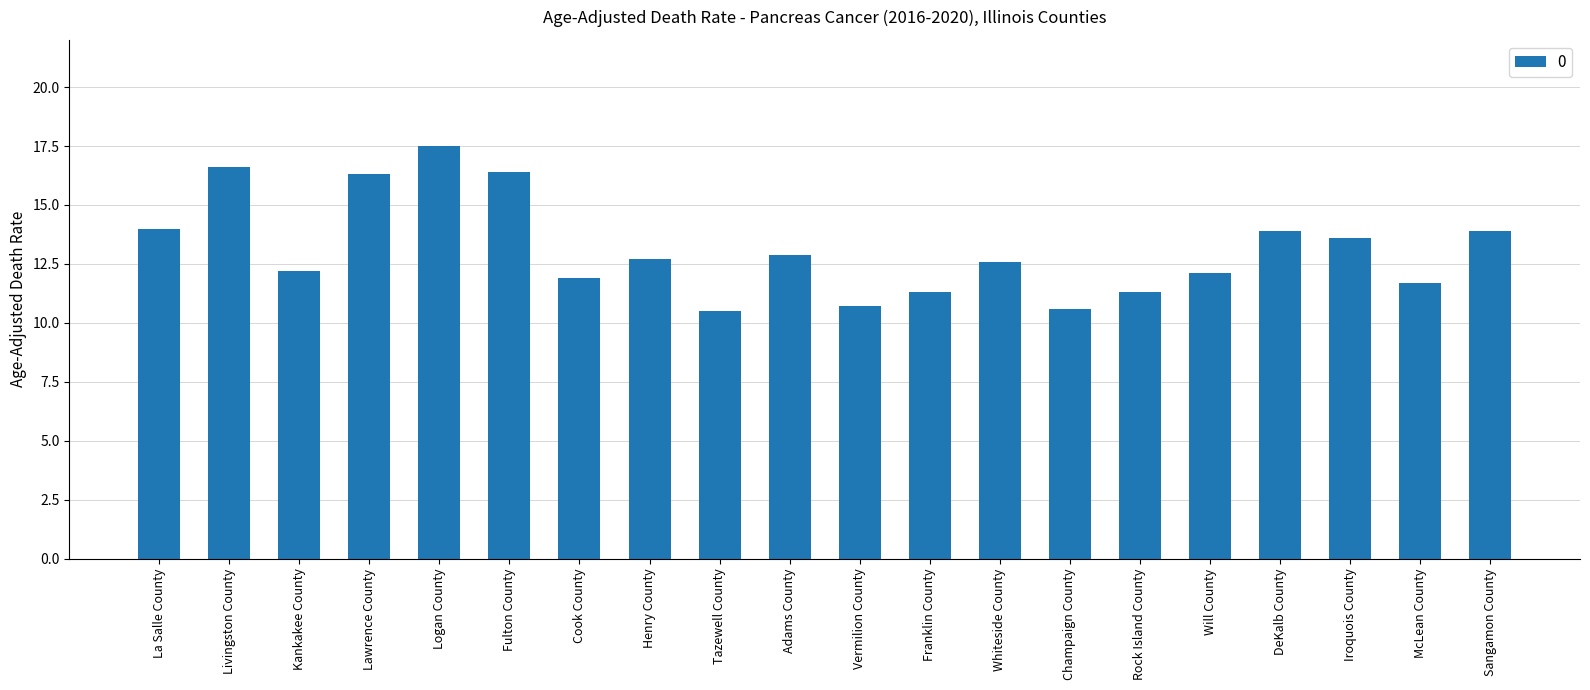

What is the label of the 13th bar from the left?

Whiteside County